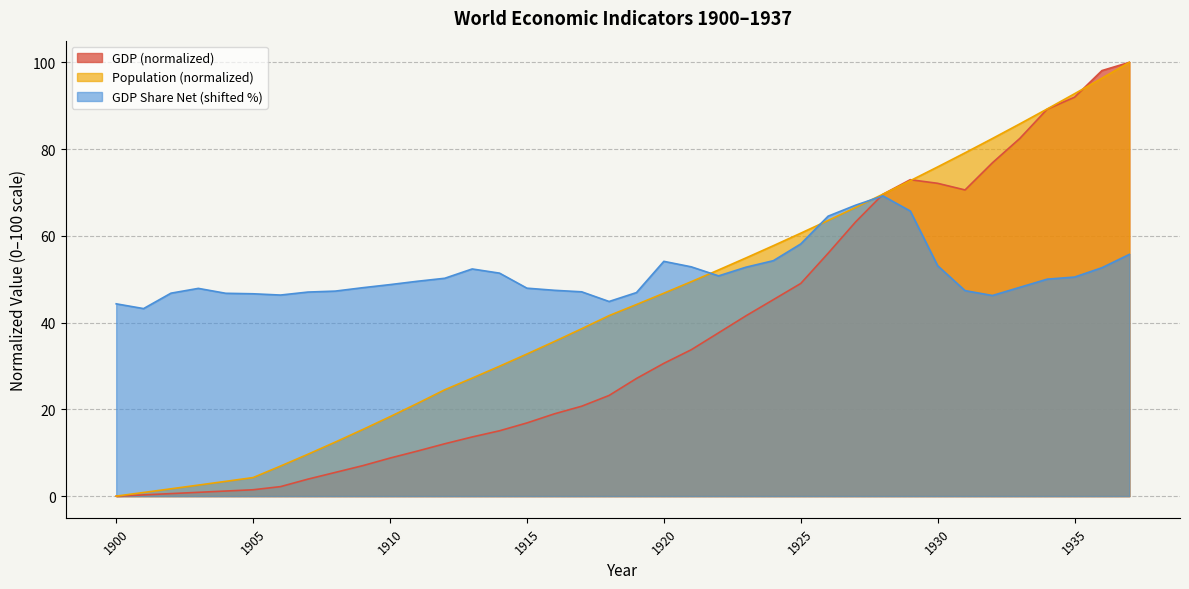

How many data points does each series have?

38